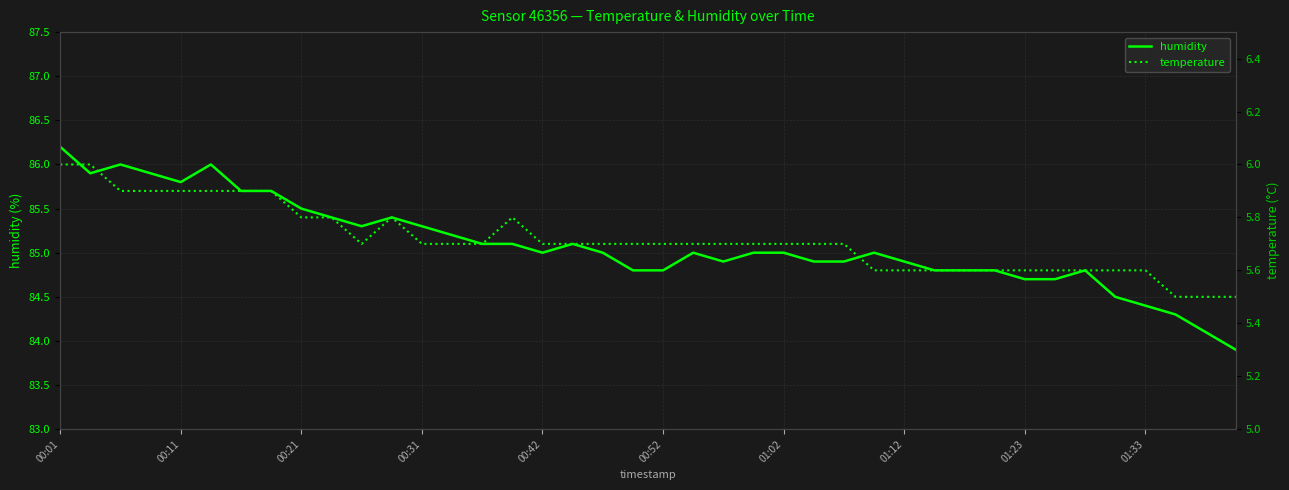

Is it true that humidity equals 84.9 at 01:12?

True